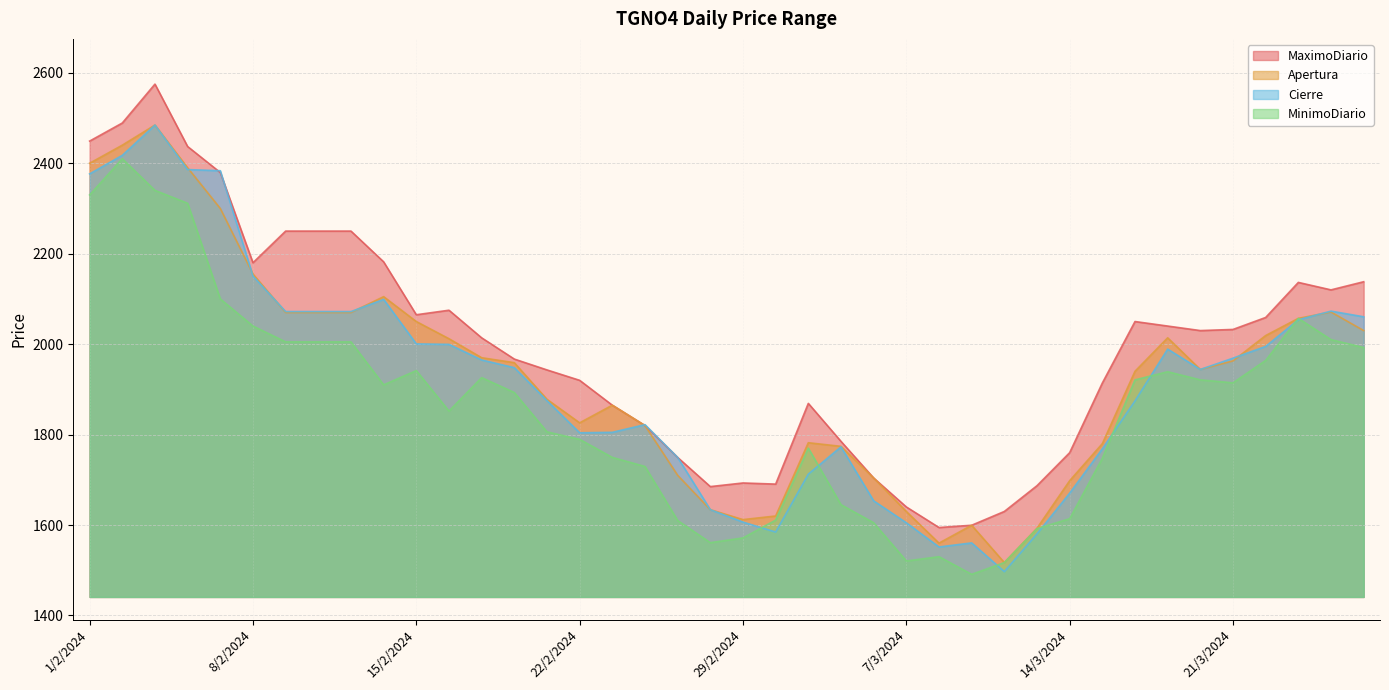

What is the sum of all Apertura values?

77116.0